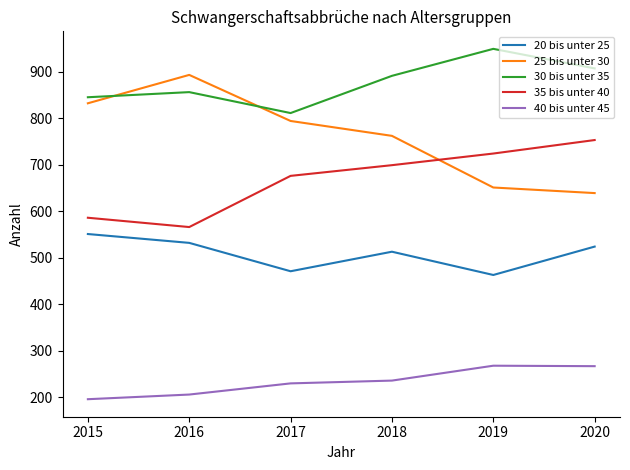

The value of 20 bis unter 25 at 2016 is 532. True or false?

True